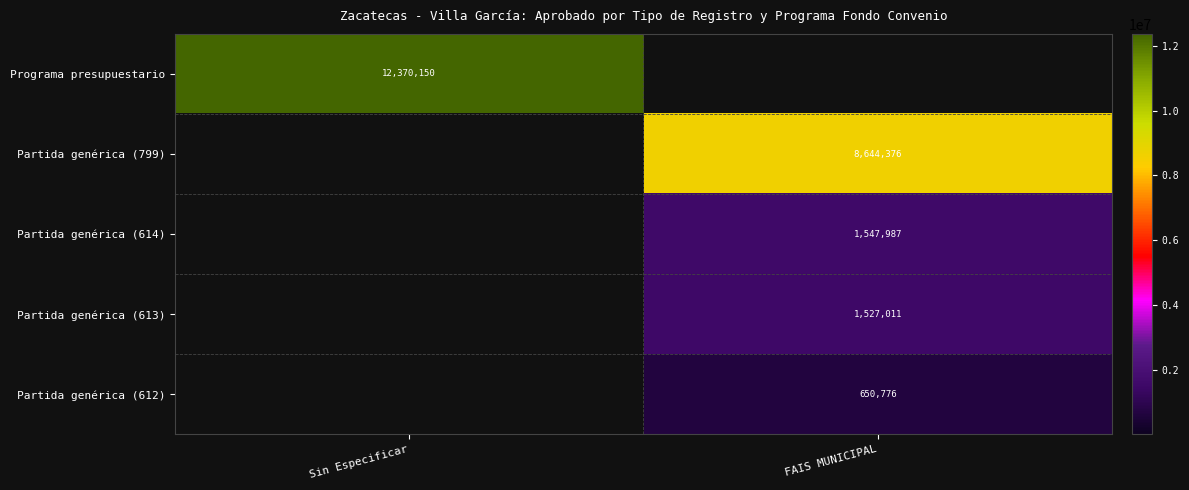

The Partida genérica (612) series shows 309285 at FAIS MUNICIPAL. True or false?

False